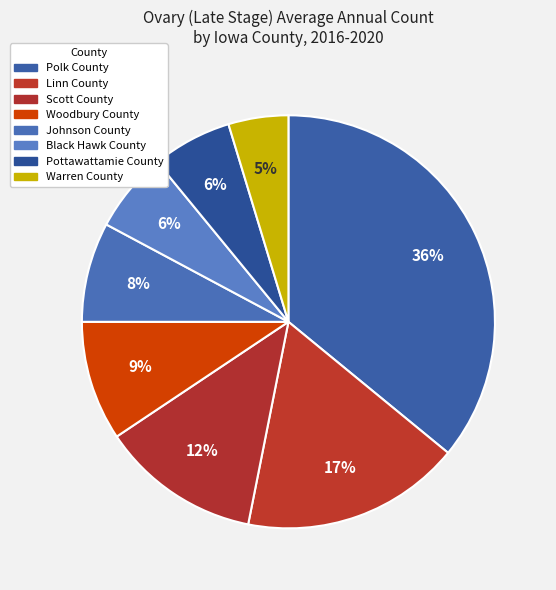

Rank the categories by value from highest to lowest.

Polk County, Linn County, Scott County, Woodbury County, Johnson County, Black Hawk County, Pottawattamie County, Warren County